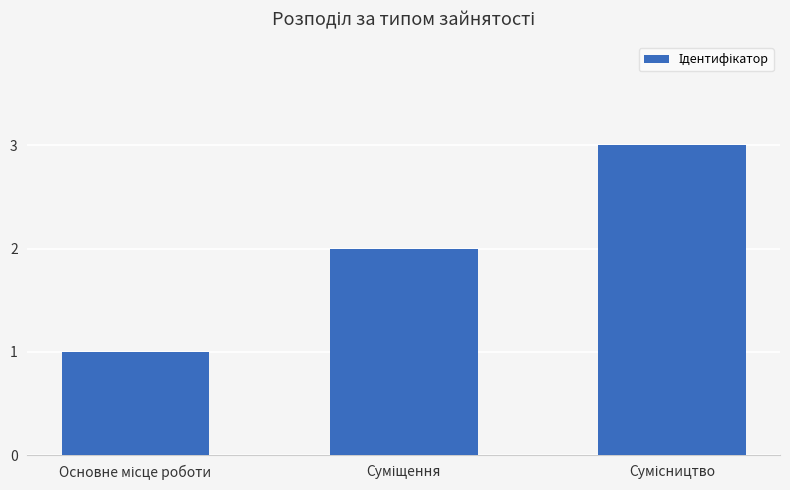

What is the maximum value shown in the chart?

3